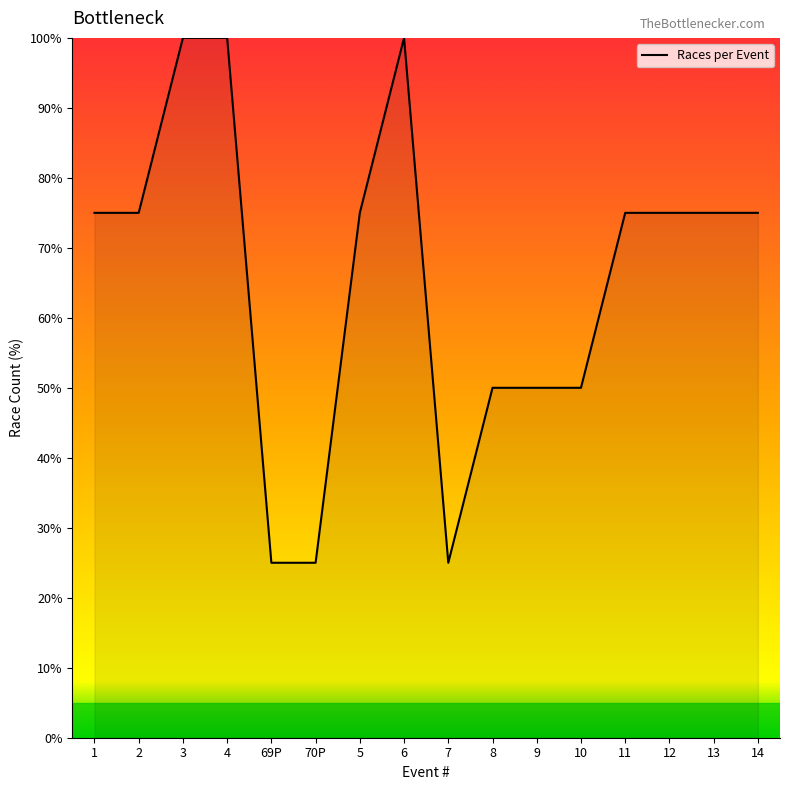

The value at 69P is 9. True or false?

False